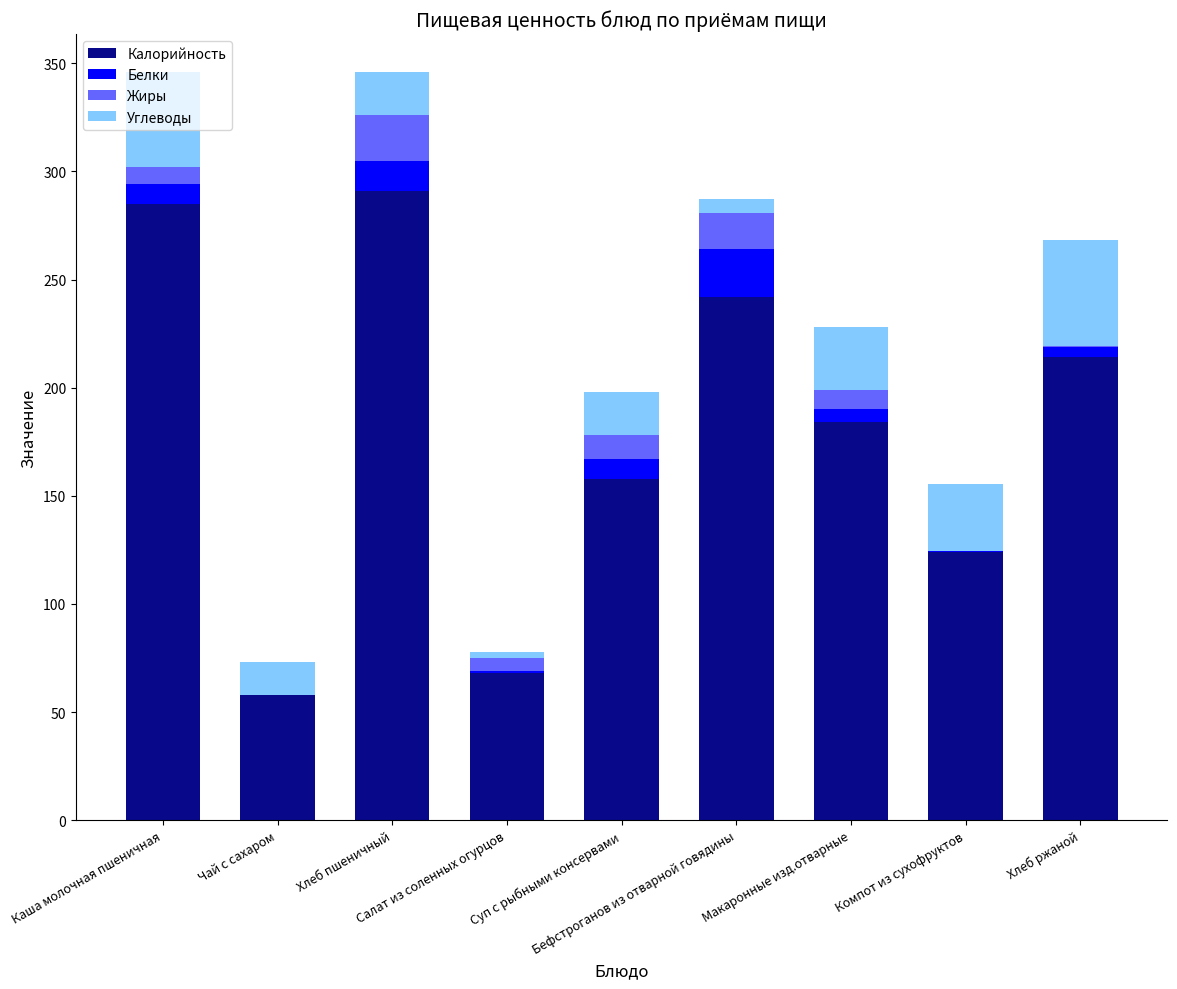

What is the maximum value for Калорийность?

291.0